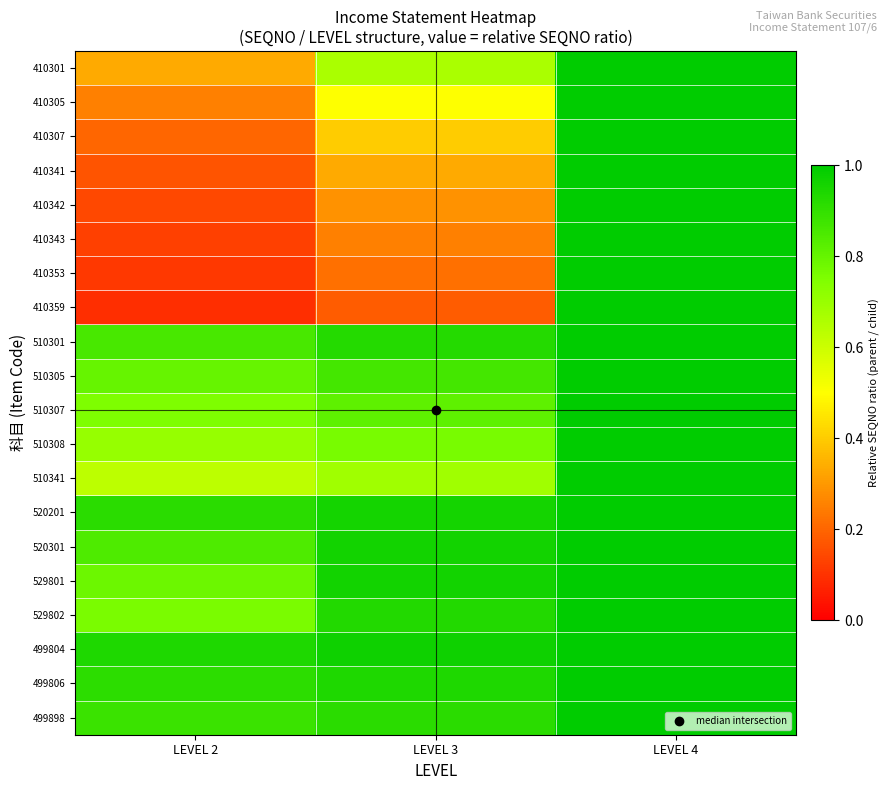

Reading left to right, extract all data points from this chart.

410301: LEVEL 2=0.3	LEVEL 3=0.7	LEVEL 4=1.0
410305: LEVEL 2=0.2	LEVEL 3=0.5	LEVEL 4=1.0
410307: LEVEL 2=0.2	LEVEL 3=0.4	LEVEL 4=1.0
410341: LEVEL 2=0.2	LEVEL 3=0.3	LEVEL 4=1.0
410342: LEVEL 2=0.1	LEVEL 3=0.3	LEVEL 4=1.0
410343: LEVEL 2=0.1	LEVEL 3=0.2	LEVEL 4=1.0
410353: LEVEL 2=0.1	LEVEL 3=0.2	LEVEL 4=1.0
410359: LEVEL 2=0.1	LEVEL 3=0.2	LEVEL 4=1.0
510301: LEVEL 2=0.9	LEVEL 3=0.9	LEVEL 4=1.0
510305: LEVEL 2=0.8	LEVEL 3=0.9	LEVEL 4=1.0
510307: LEVEL 2=0.8	LEVEL 3=0.8	LEVEL 4=1.0
510308: LEVEL 2=0.7	LEVEL 3=0.8	LEVEL 4=1.0
510341: LEVEL 2=0.6	LEVEL 3=0.7	LEVEL 4=1.0
520201: LEVEL 2=0.9	LEVEL 3=1.0	LEVEL 4=1.0
520301: LEVEL 2=0.8	LEVEL 3=1.0	LEVEL 4=1.0
529801: LEVEL 2=0.8	LEVEL 3=1.0	LEVEL 4=1.0
529802: LEVEL 2=0.8	LEVEL 3=0.9	LEVEL 4=1.0
499804: LEVEL 2=0.9	LEVEL 3=1.0	LEVEL 4=1.0
499806: LEVEL 2=0.9	LEVEL 3=0.9	LEVEL 4=1.0
499898: LEVEL 2=0.9	LEVEL 3=0.9	LEVEL 4=1.0